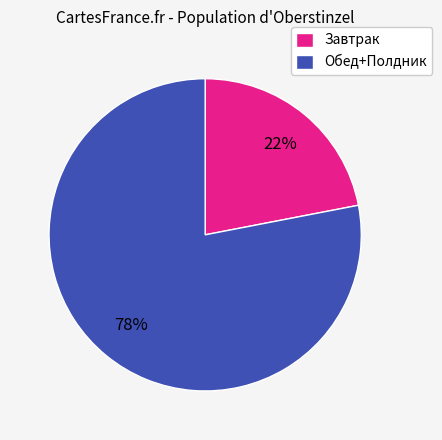

Is there any slice that represents more than half of the pie?

Yes